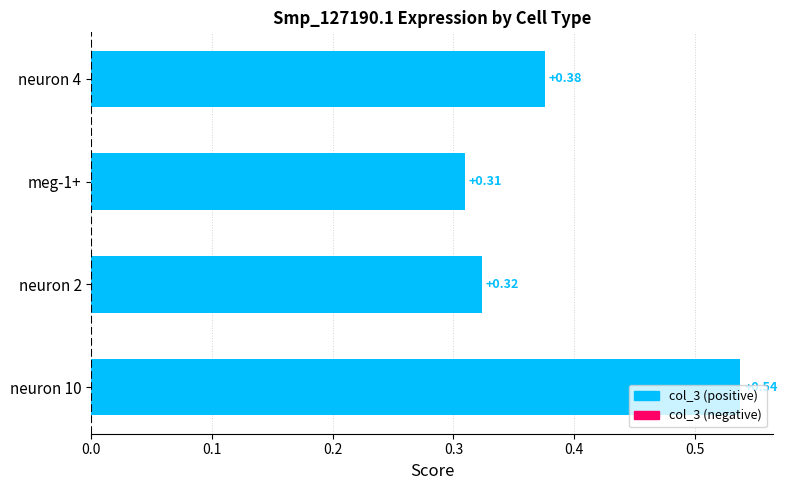

List the labels in order of value, smallest first.

meg-1+, neuron 2, neuron 4, neuron 10